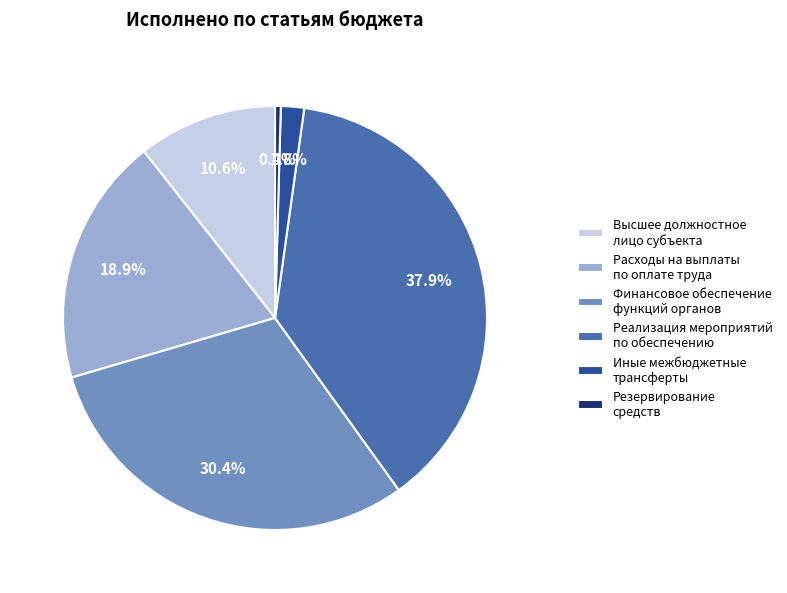

What is the ratio of the value at Расходы на выплаты по оплате труда to the value at Высшее должностное лицо субъекта?

1.8